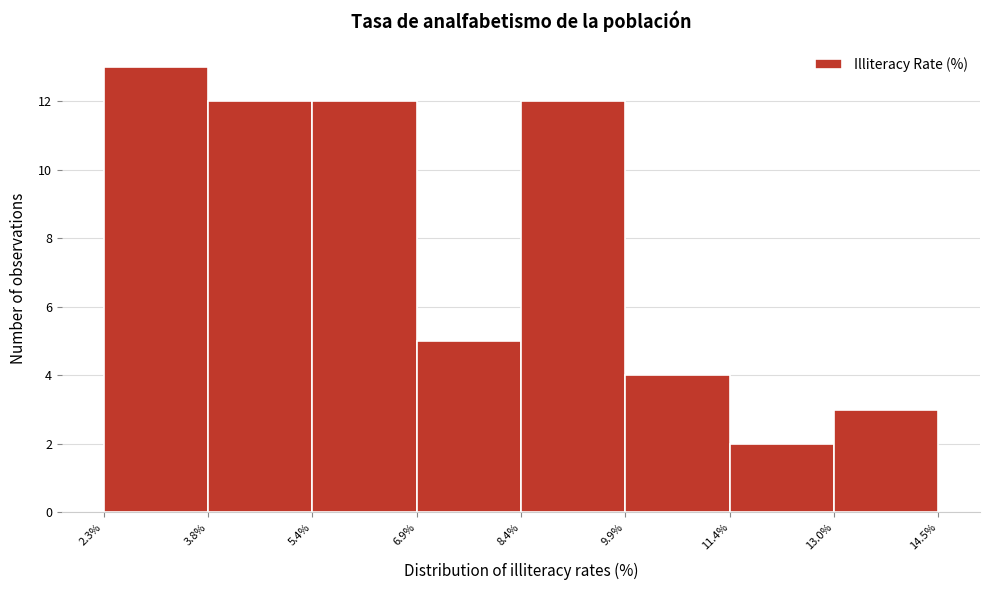

Reading left to right, list every bar in this chart as the range it spans on the x-axis followed by its height. The values are not printed on the chart, so give them approximately, as read against the axis.

2.3% to 3.8%: 13
3.8% to 5.4%: 12
5.4% to 6.9%: 12
6.9% to 8.4%: 5
8.4% to 9.9%: 12
9.9% to 11.4%: 4
11.4% to 13.0%: 2
13.0% to 14.5%: 3